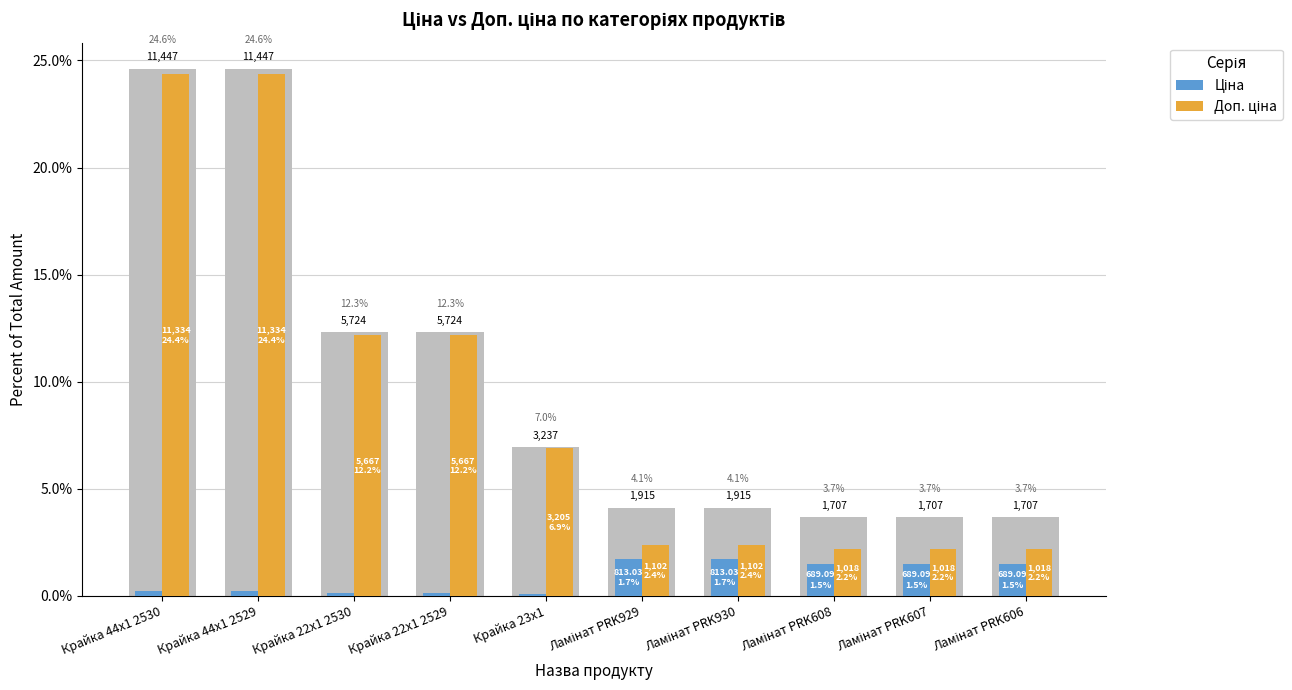

Rank the categories by Доп. ціна value from lowest to highest.

Ламінат PRK608, Ламінат PRK607, Ламінат PRK606, Ламінат PRK929, Ламінат PRK930, Крайка 23x1, Крайка 22x1 2530, Крайка 22x1 2529, Крайка 44x1 2530, Крайка 44x1 2529